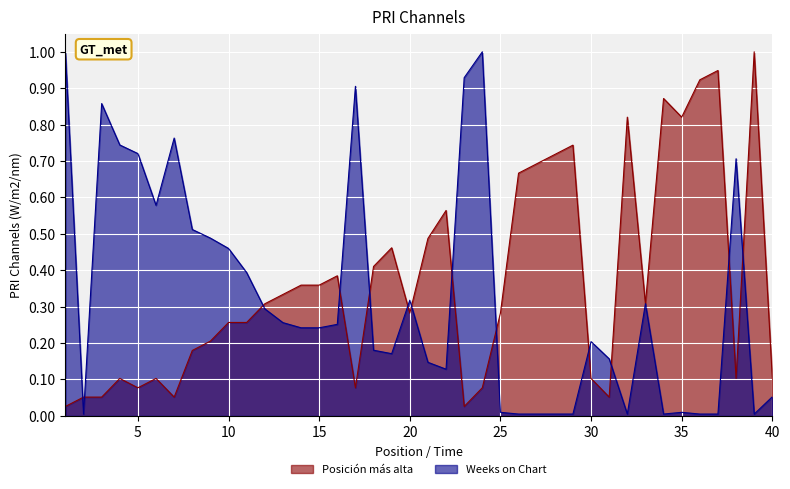

How many lines are shown in the chart?

2